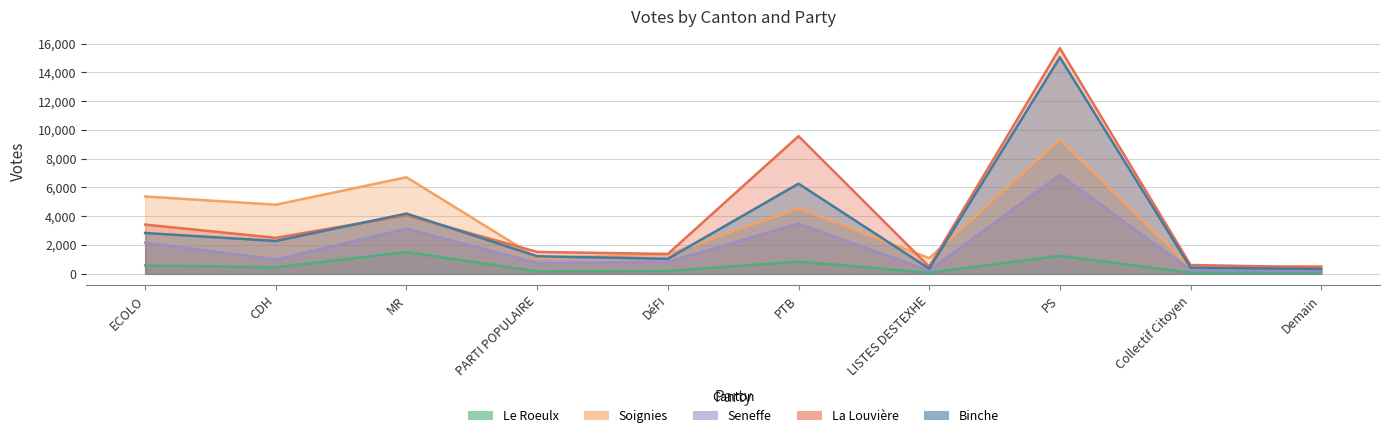

Reading left to right, list all the values displayed in this chart.

Le Roeulx: ECOLO=587	CDH=453	MR=1519	PARTI POPULAIRE=172	DéFI=194	PTB=852	LISTES DESTEXHE=84	PS=1255	Collectif Citoyen=81	Demain=107
Soignies: ECOLO=5378	CDH=4805	MR=6713	PARTI POPULAIRE=1104	DéFI=1356	PTB=4558	LISTES DESTEXHE=1091	PS=9332	Collectif Citoyen=448	Demain=539
Seneffe: ECOLO=2166	CDH=995	MR=3138	PARTI POPULAIRE=751	DéFI=843	PTB=3486	LISTES DESTEXHE=231	PS=6876	Collectif Citoyen=274	Demain=222
La Louvière: ECOLO=3423	CDH=2502	MR=4071	PARTI POPULAIRE=1522	DéFI=1384	PTB=9570	LISTES DESTEXHE=504	PS=15684	Collectif Citoyen=616	Demain=450
Binche: ECOLO=2838	CDH=2286	MR=4187	PARTI POPULAIRE=1223	DéFI=1048	PTB=6265	LISTES DESTEXHE=360	PS=15044	Collectif Citoyen=426	Demain=341